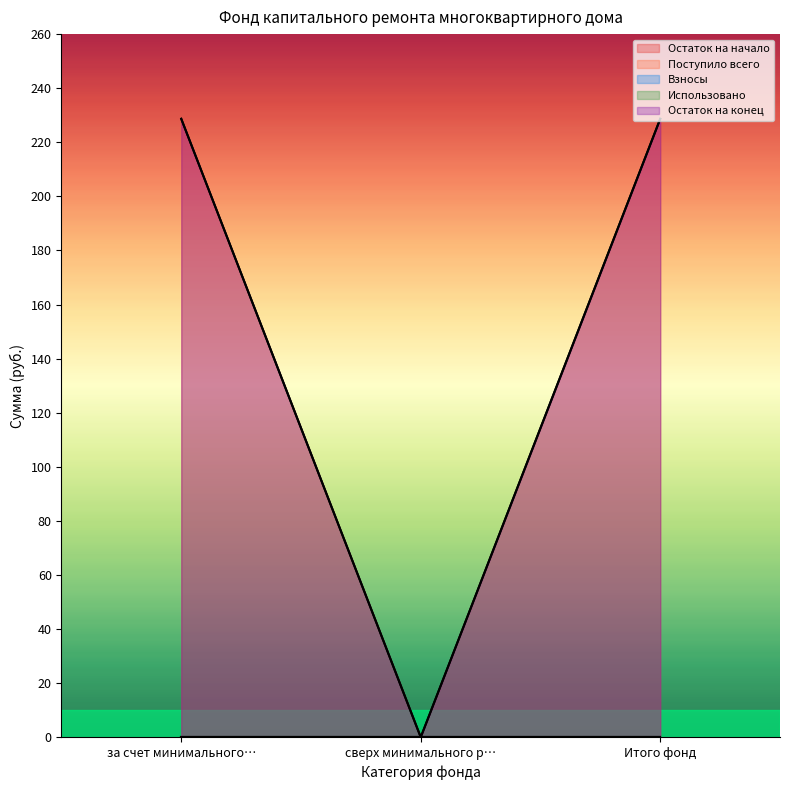

Which label corresponds to the largest value in the chart?

за счет минимального взноса